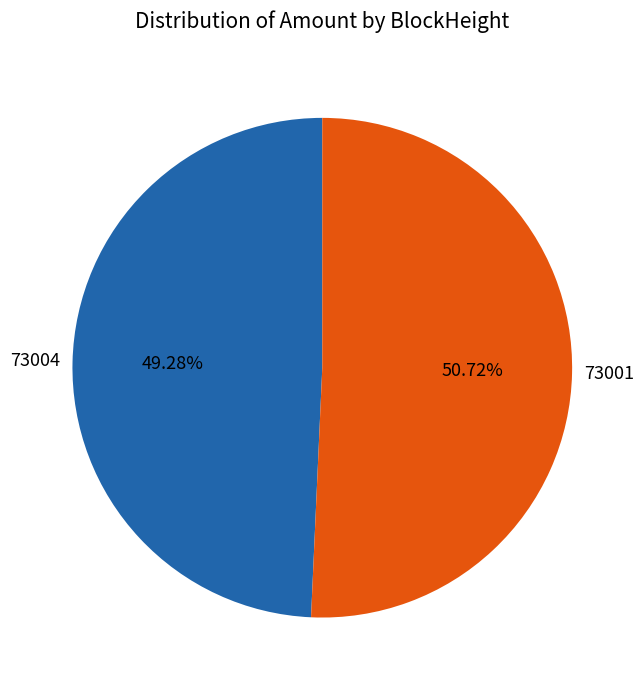

Does any single category account for the majority?

Yes